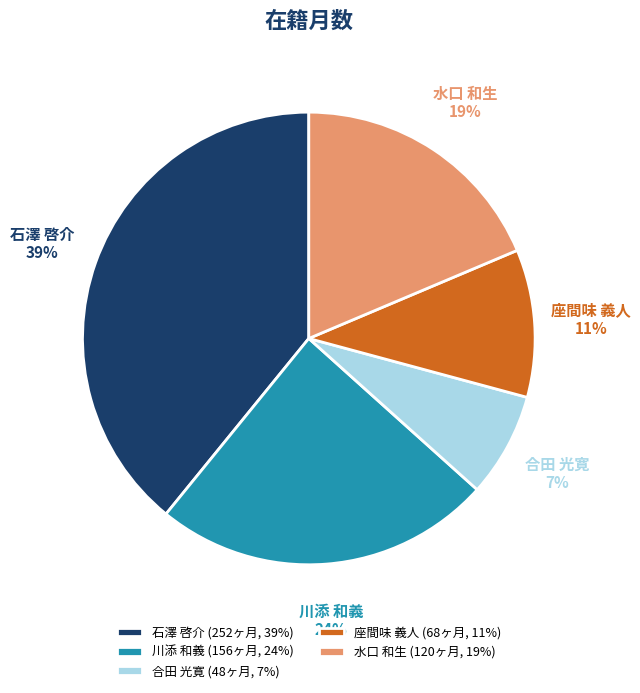

How many segments does this pie chart have?

5